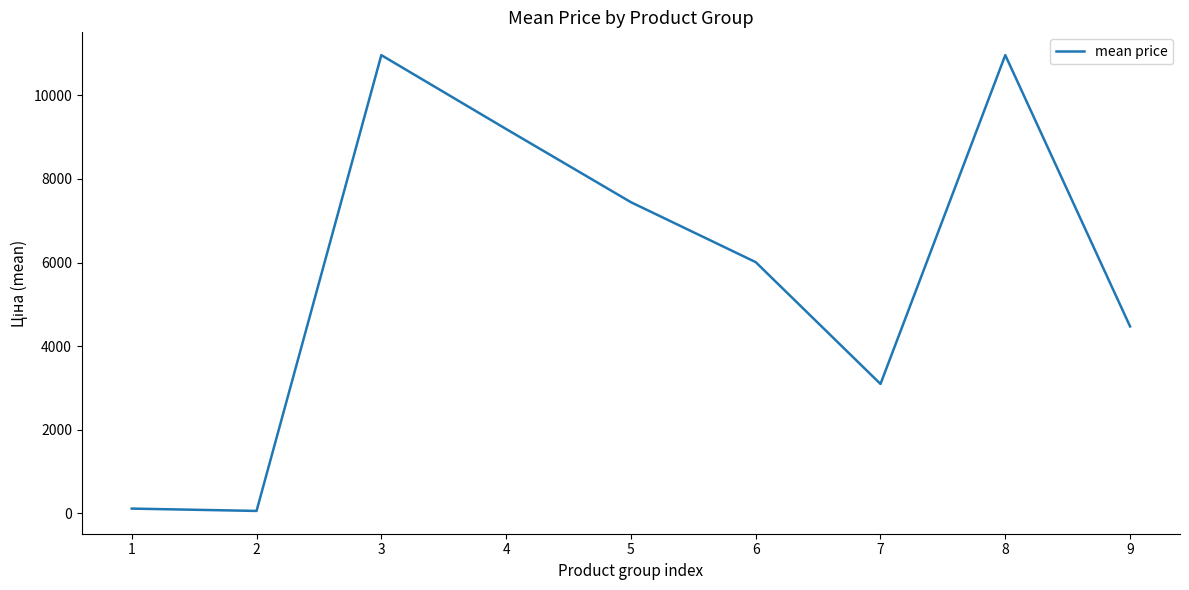

What is the difference between the values at 4 and 3?

1768.1